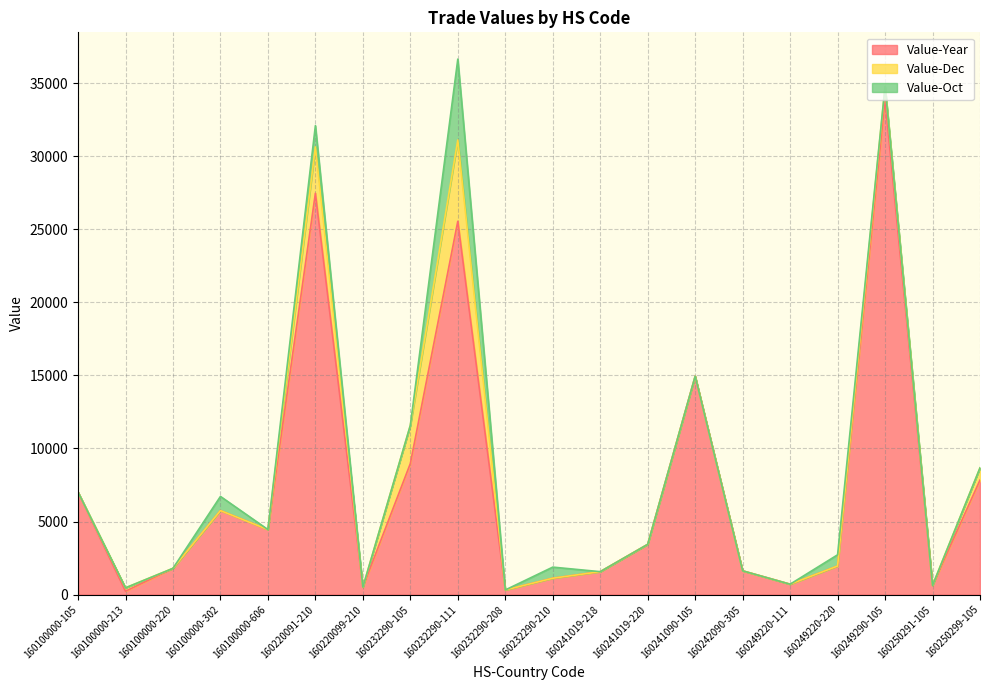

What is the spread (max minus min) of values at 160249220-220?

1956